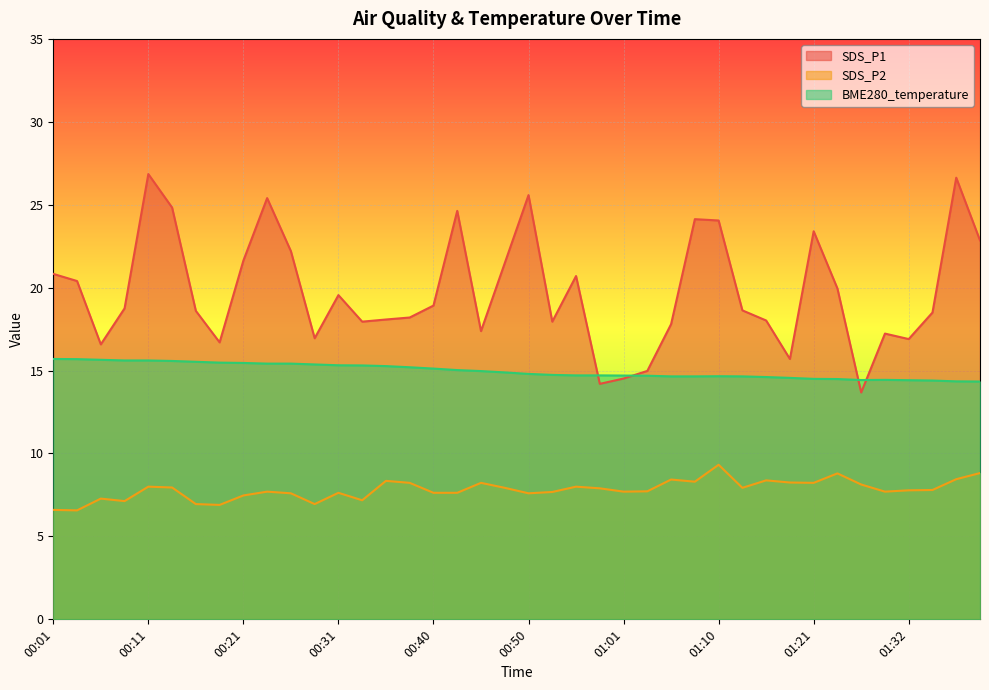

At how many categories does at least one series exceed 11?

40